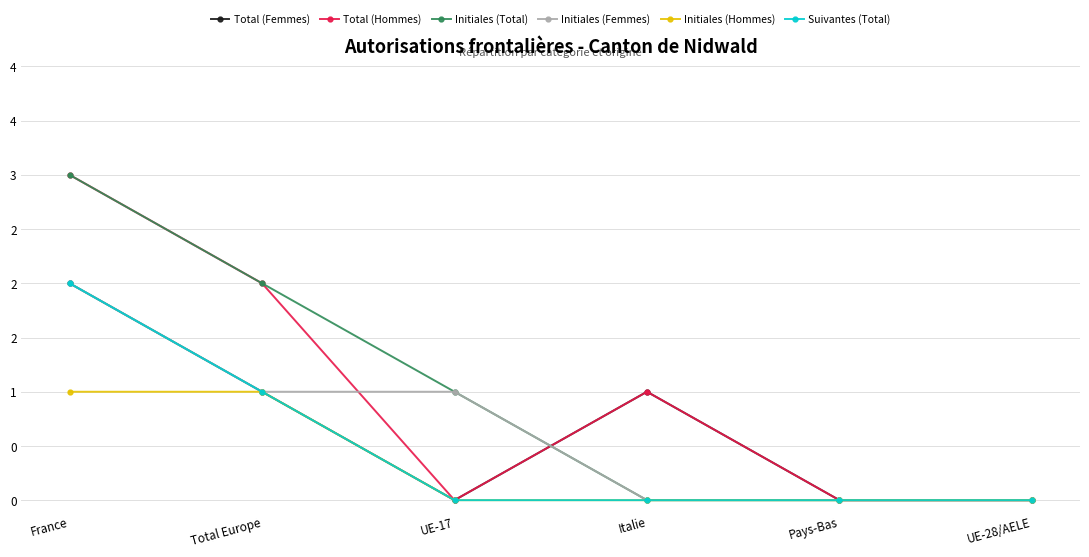

Which series has the largest total across all categories?

Total (Hommes)